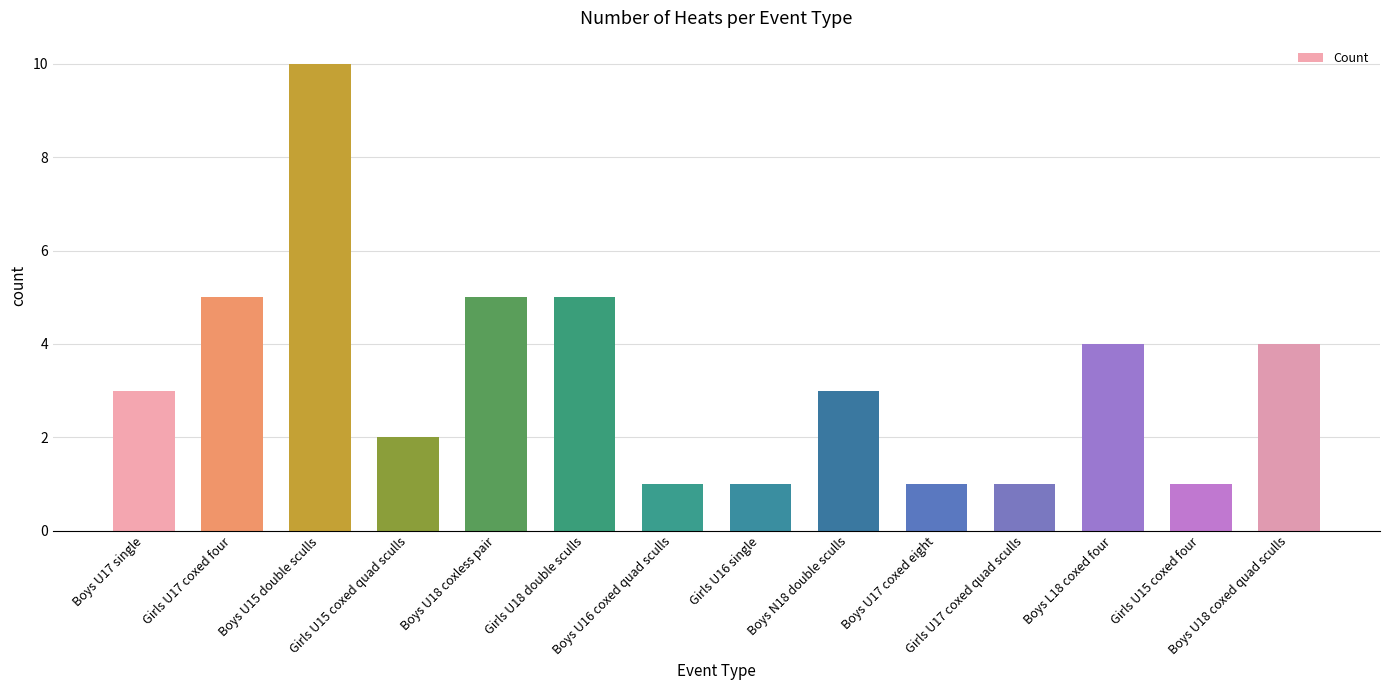

Which has a higher value, Boys U18 coxed quad sculls or Girls U15 coxed quad sculls?

Boys U18 coxed quad sculls